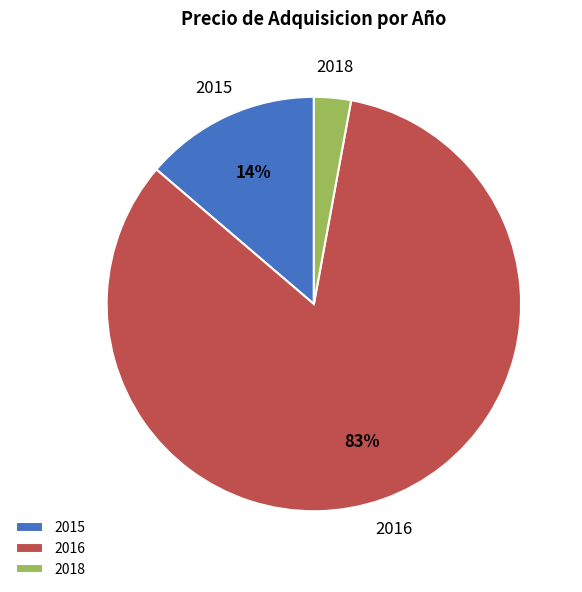

True or false: 2018 accounts for 3% of the total.

True